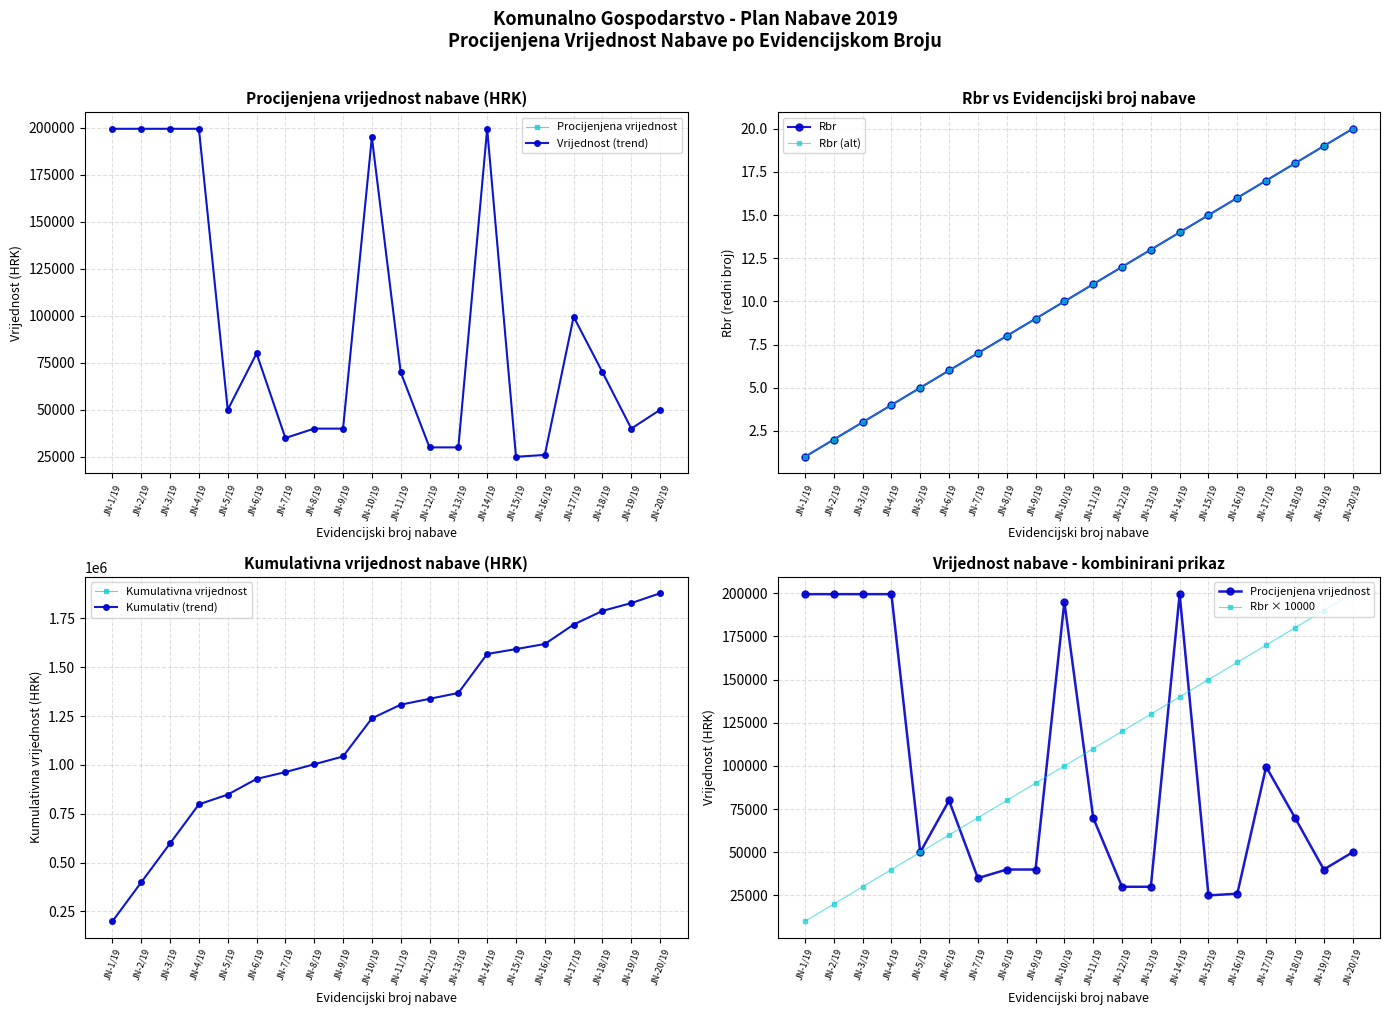

How many lines are shown in the chart?

2